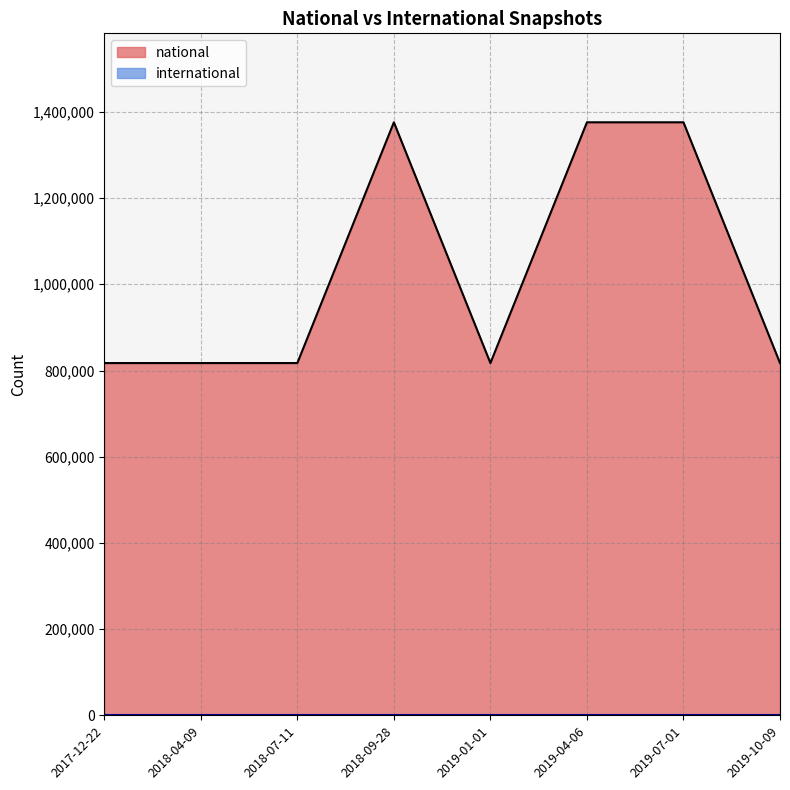

How many data points does each series have?

8